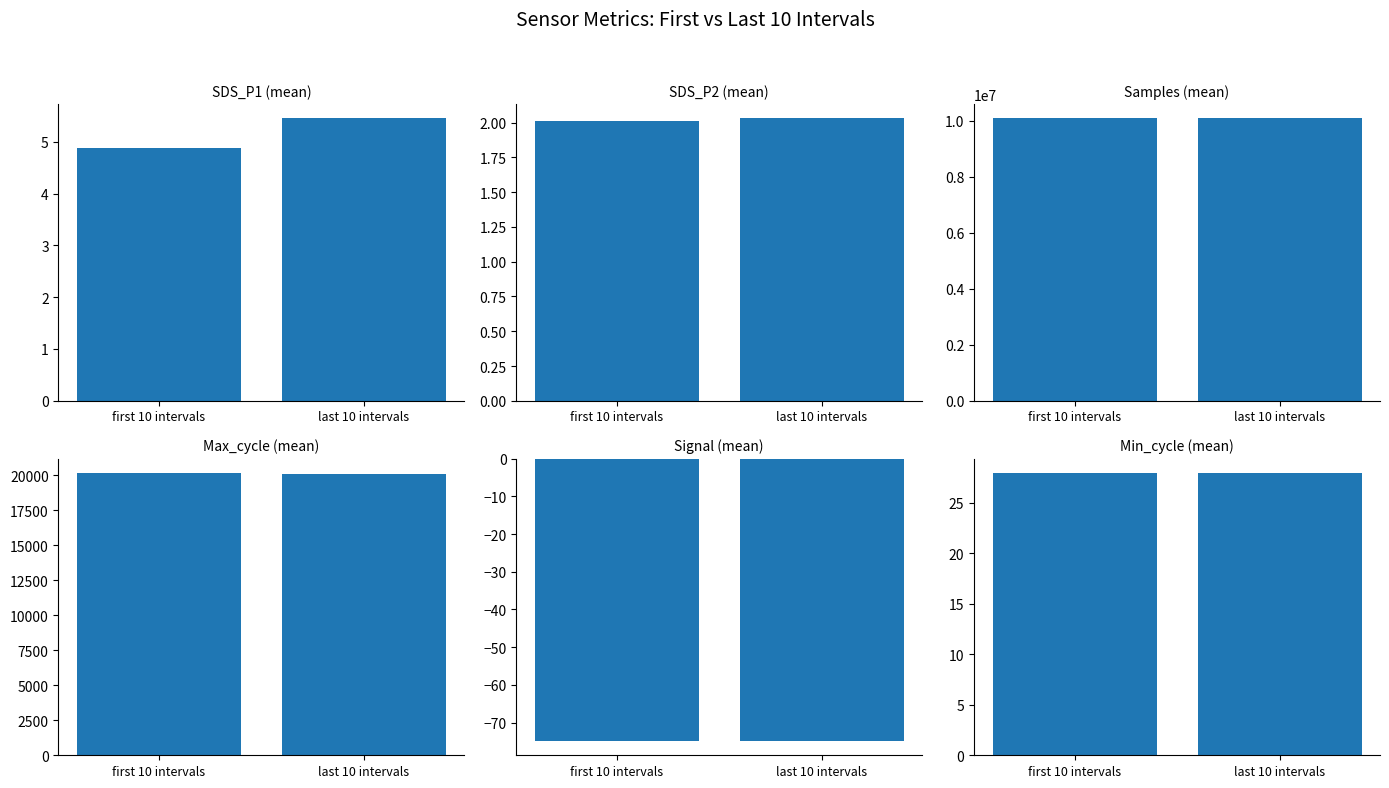

What is the total value across all series at first 10 intervals?

10099960.3